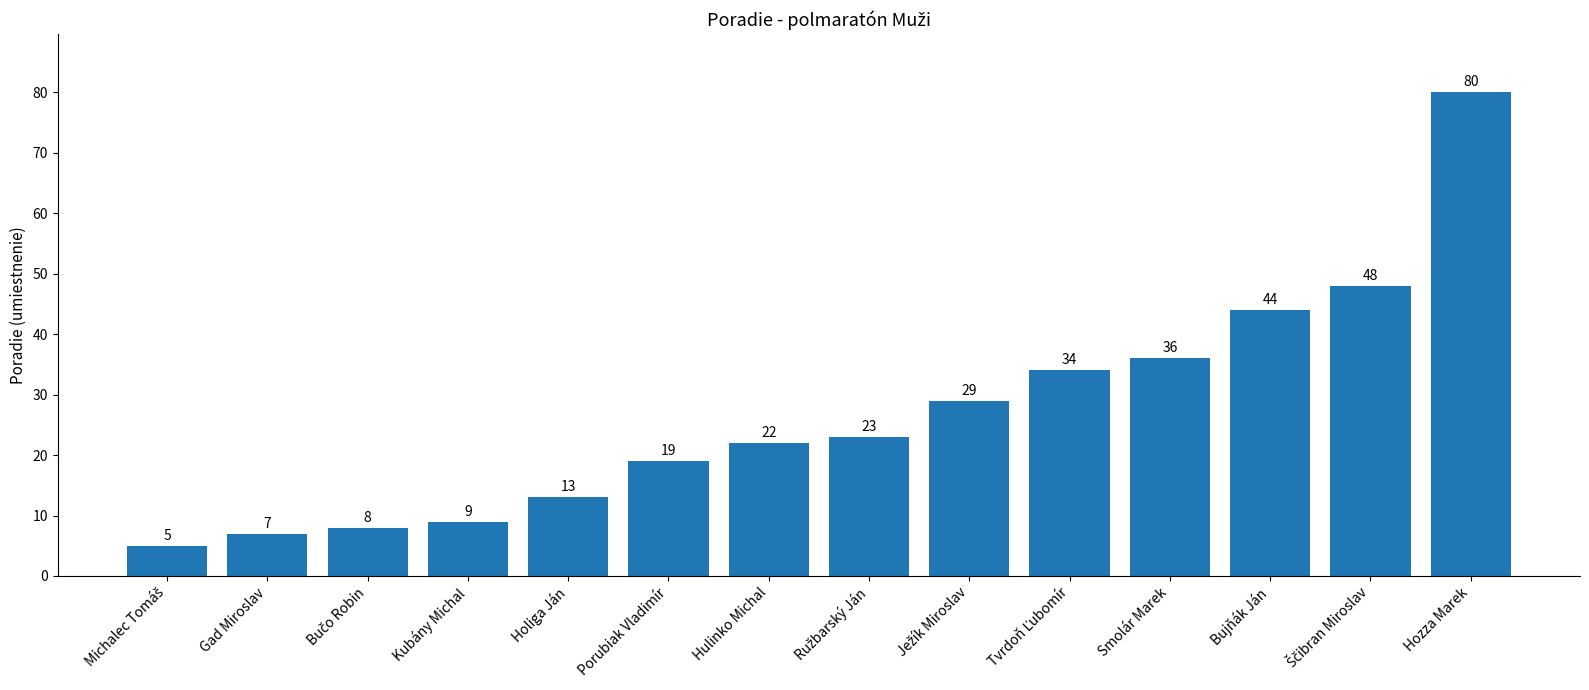

Reading right to left, what are all the values shown in this chart?

80	48	44	36	34	29	23	22	19	13	9	8	7	5